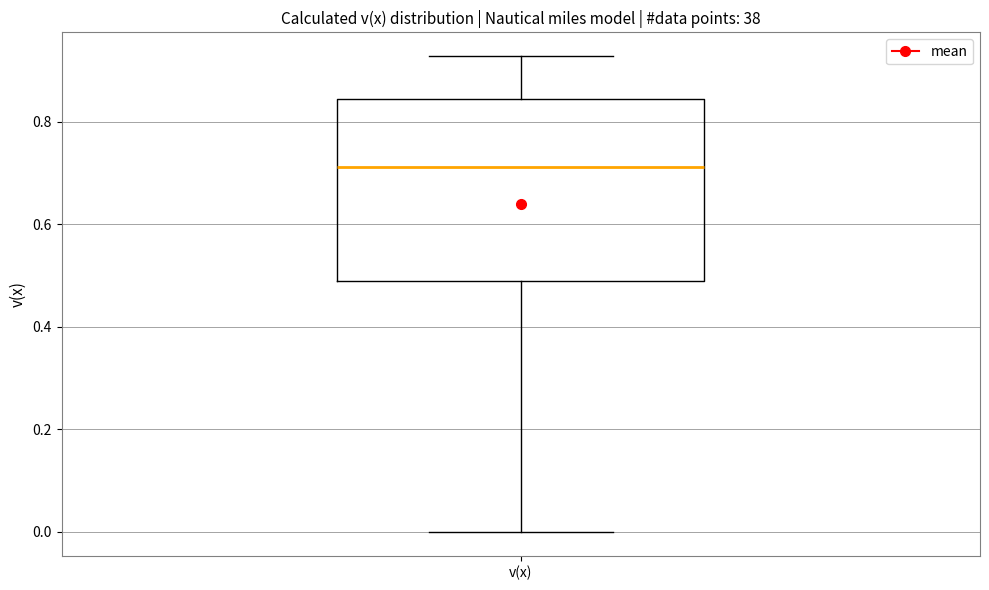

Where does the median line of the box for v(x) sit on the y-axis? The values are not printed on the chart, so give them approximately, as read against the axis.

0.72